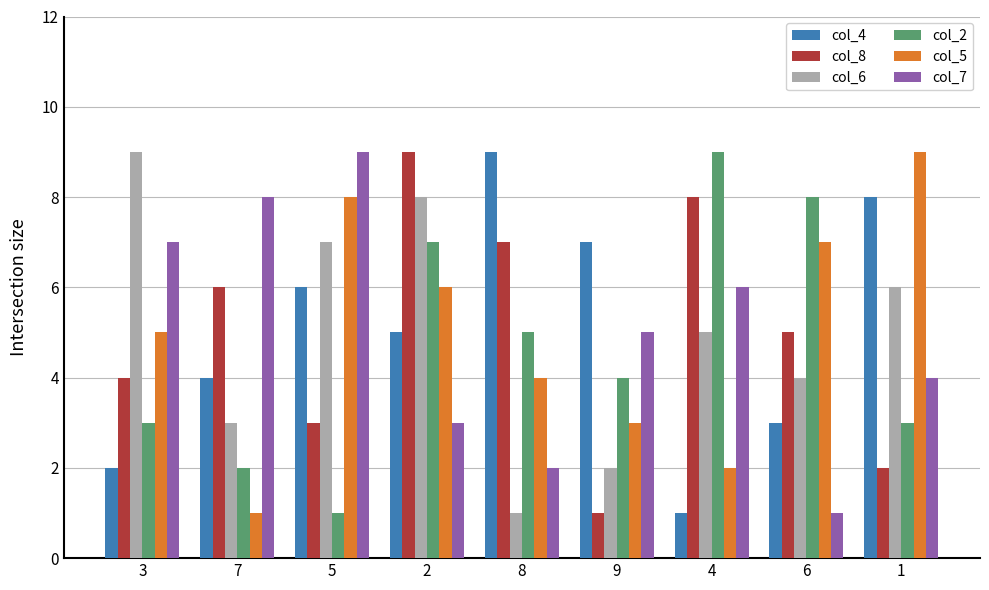

Reading right to left, list all the values displayed in this chart.

col_4: 8	3	1	7	9	5	6	4	2
col_8: 2	5	8	1	7	9	3	6	4
col_6: 6	4	5	2	1	8	7	3	9
col_2: 3	8	9	4	5	7	1	2	3
col_5: 9	7	2	3	4	6	8	1	5
col_7: 4	1	6	5	2	3	9	8	7